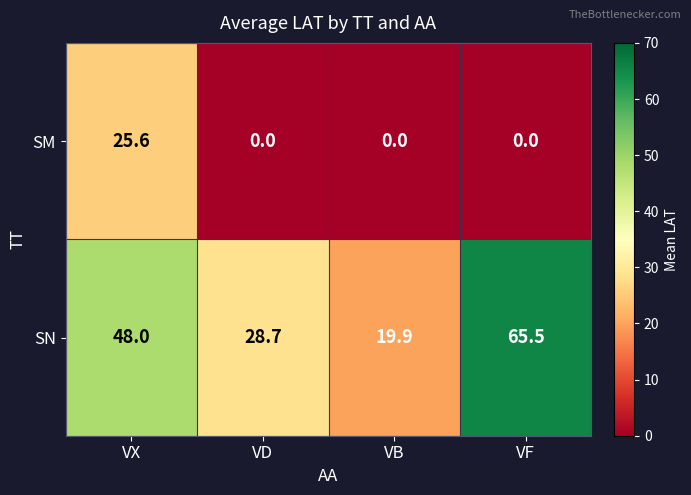

Between VX and VF, which series saw the biggest shift?

SM